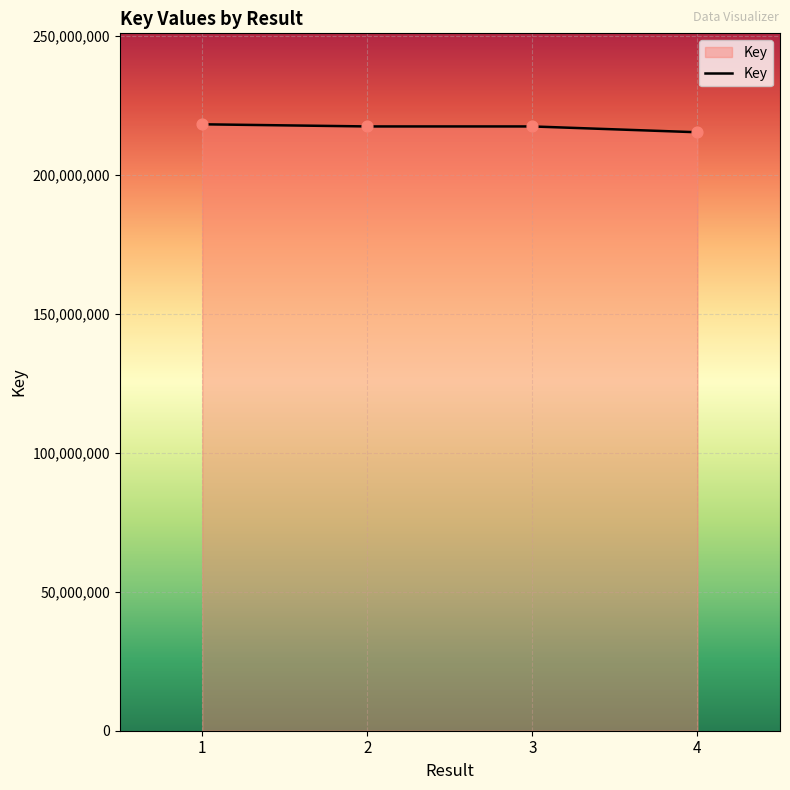

What is the change in value from 2 to 4?

-2094214